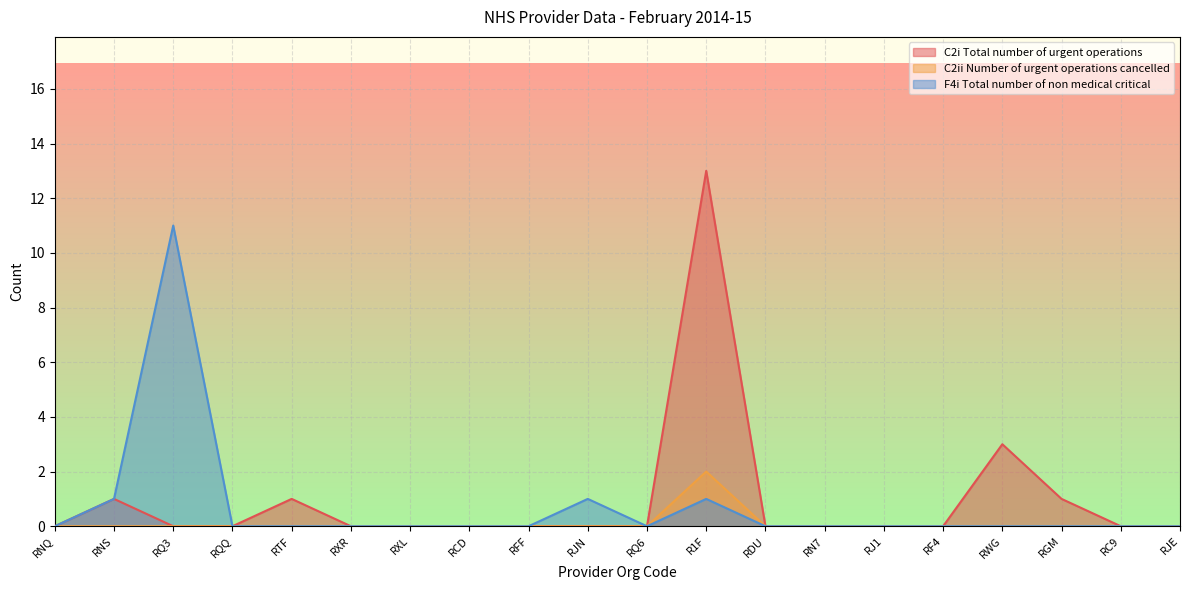

Is the value of C2i Total number of urgent operations at RF4 greater than the value of F4i Total number of non medical critical at RQ3?

No